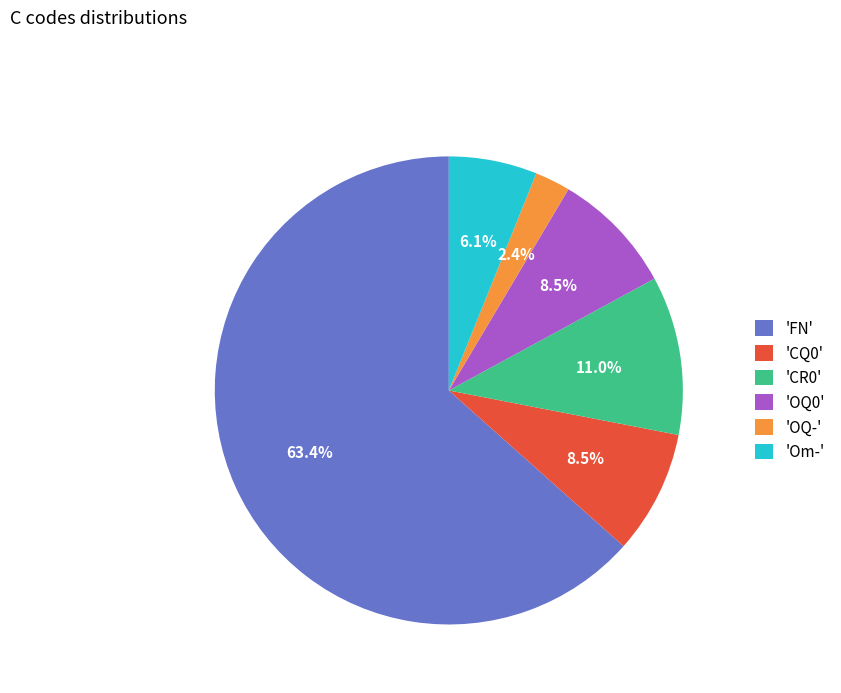

What is the smallest slice in the pie chart?

'OQ-'